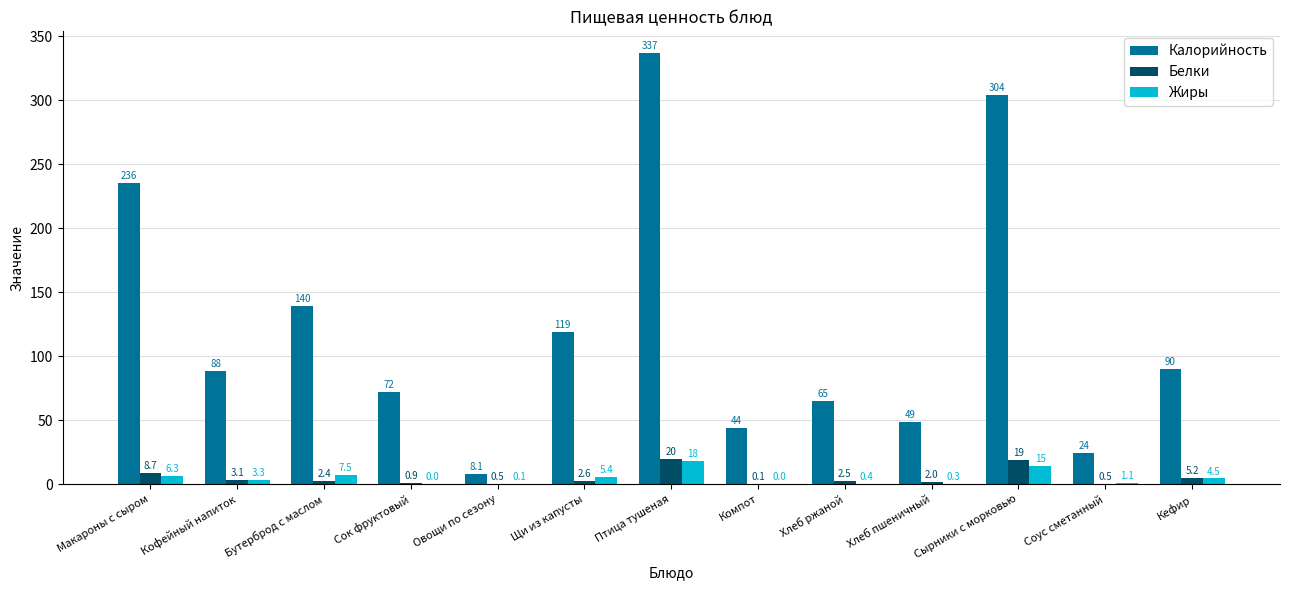

How many groups of bars are there?

13